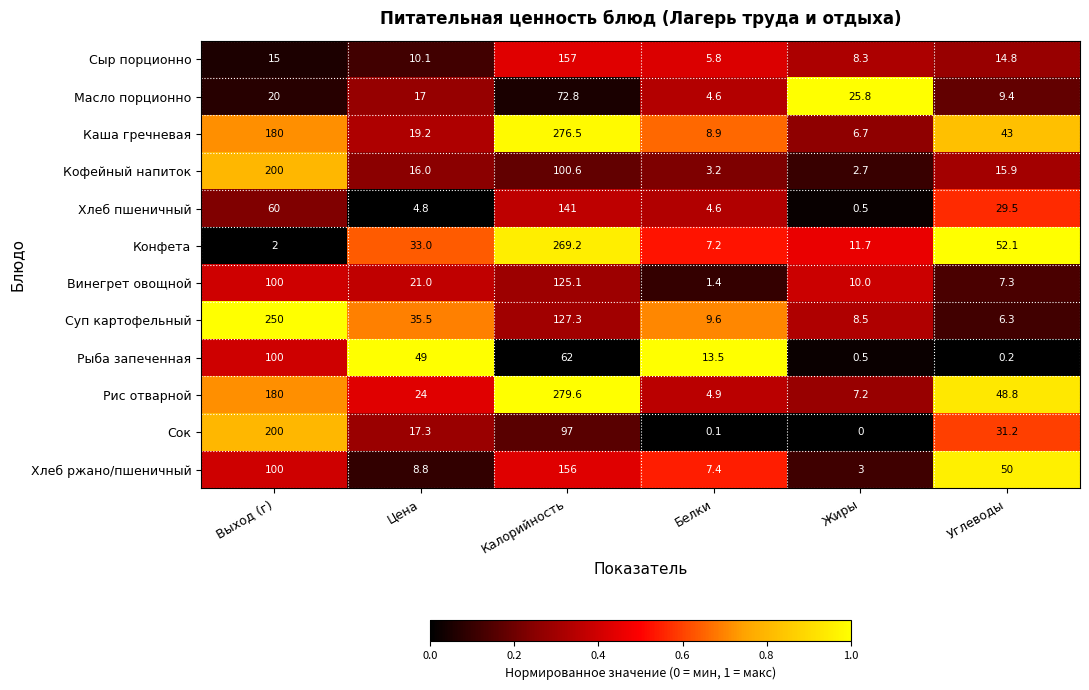

Between Калорийность and Белки, which series saw the biggest shift?

Рис отварной